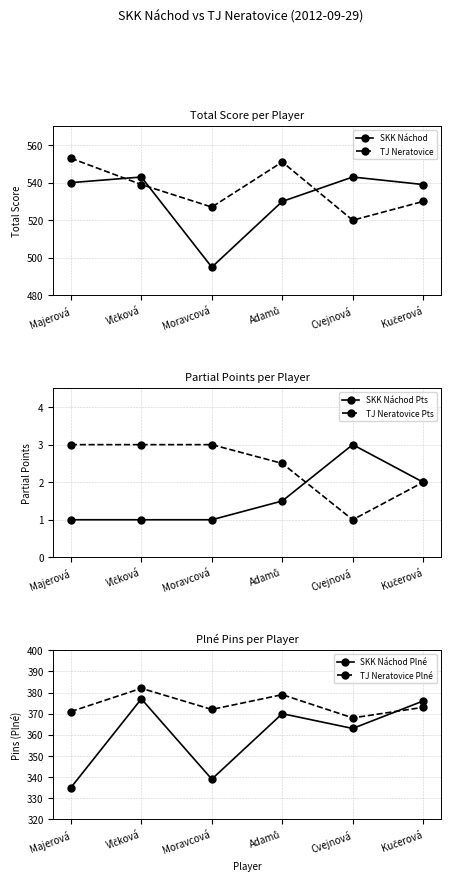

What is the sum of the TJ Neratovice Plné values at Majerová and Cvejnová?

739